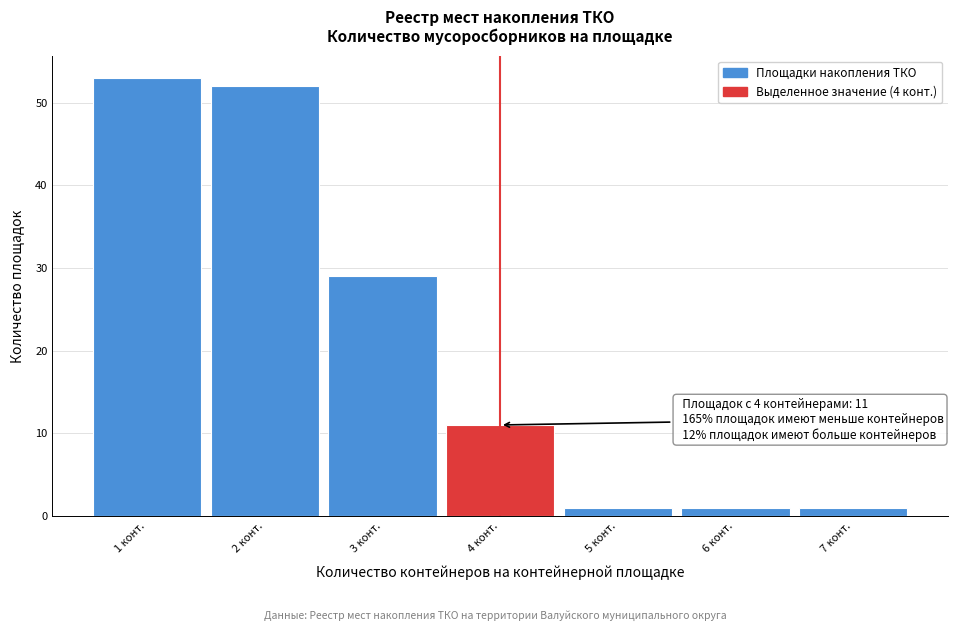

Which range on the x-axis has the tallest bar?

0.5 to 1.5